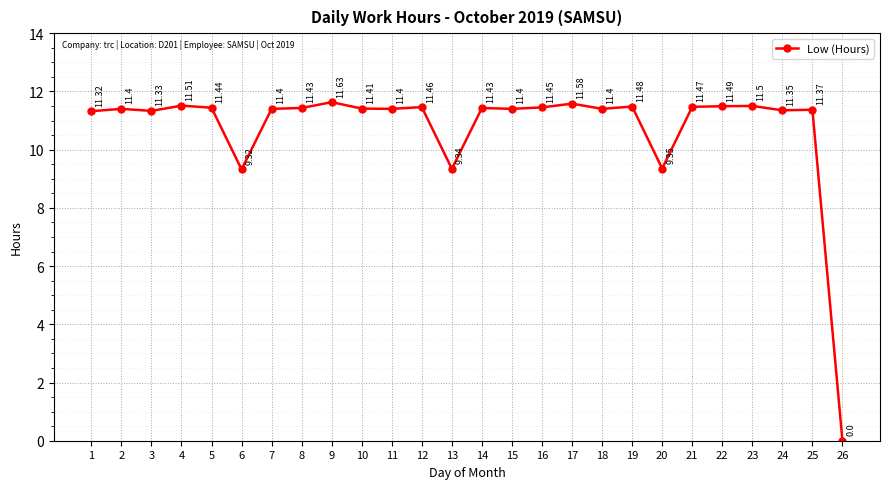

What is the sum of all values?

279.7